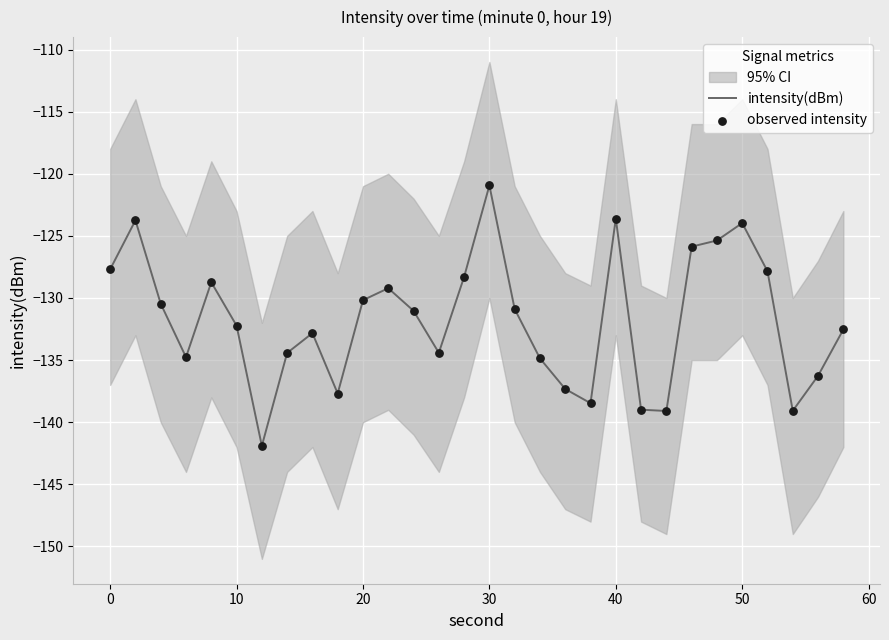

What is the total value across all series at 20?

-269.5